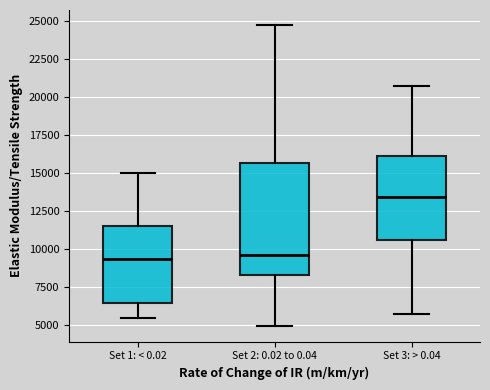

Which box's median line is the highest?

Set 3: > 0.04